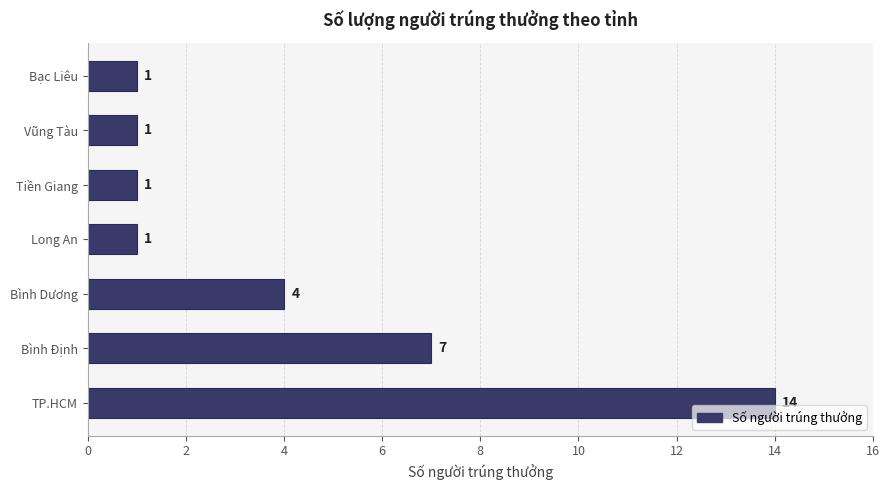

Count the number of values greater than 1.

3